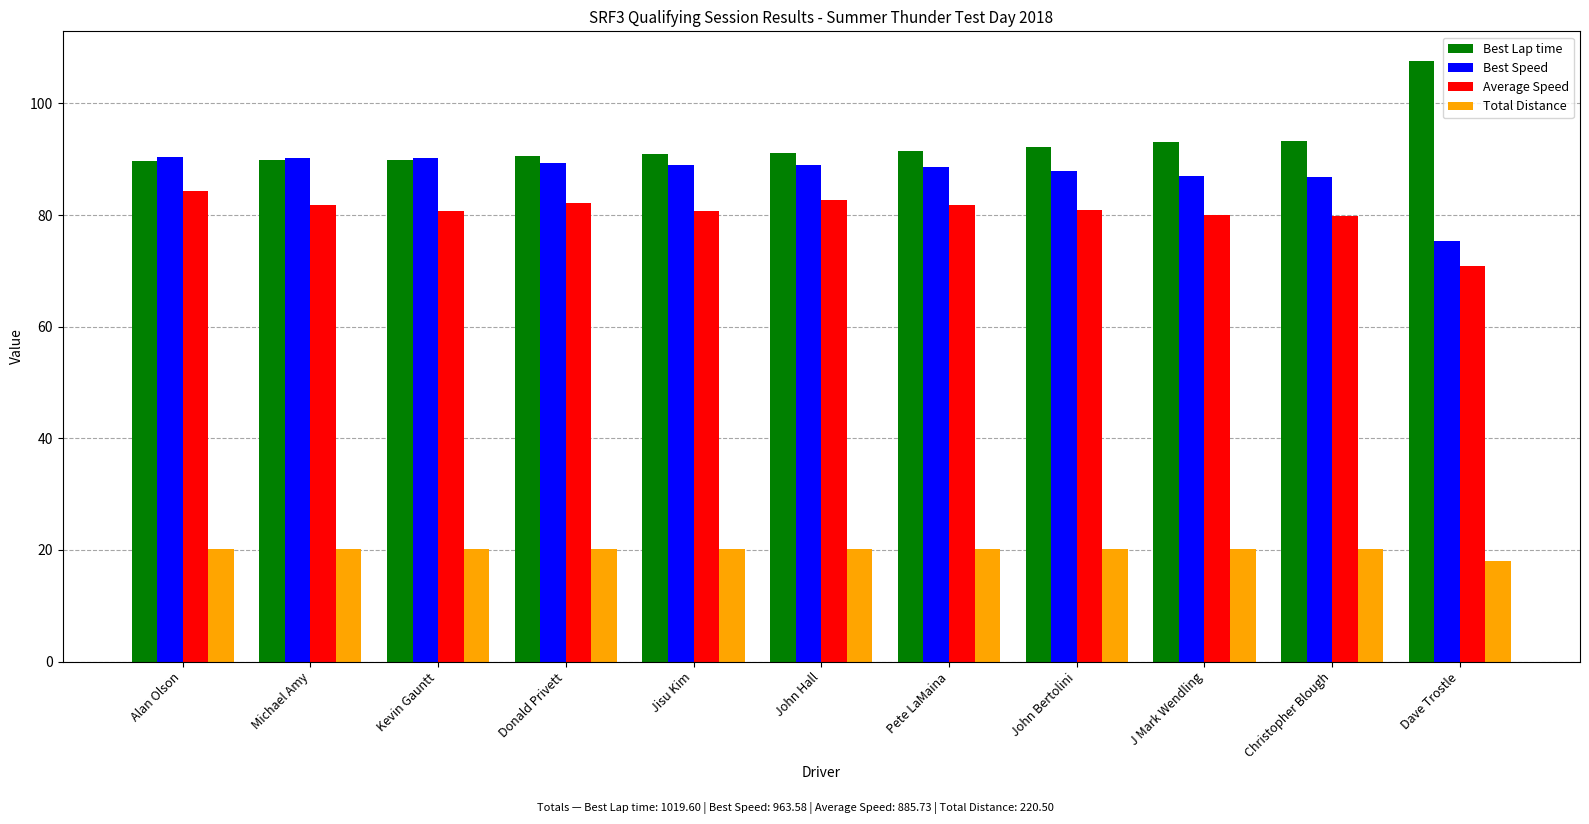

At Donald Privett, list the series in order from smallest to largest.

Total Distance, Average Speed, Best Speed, Best Lap time